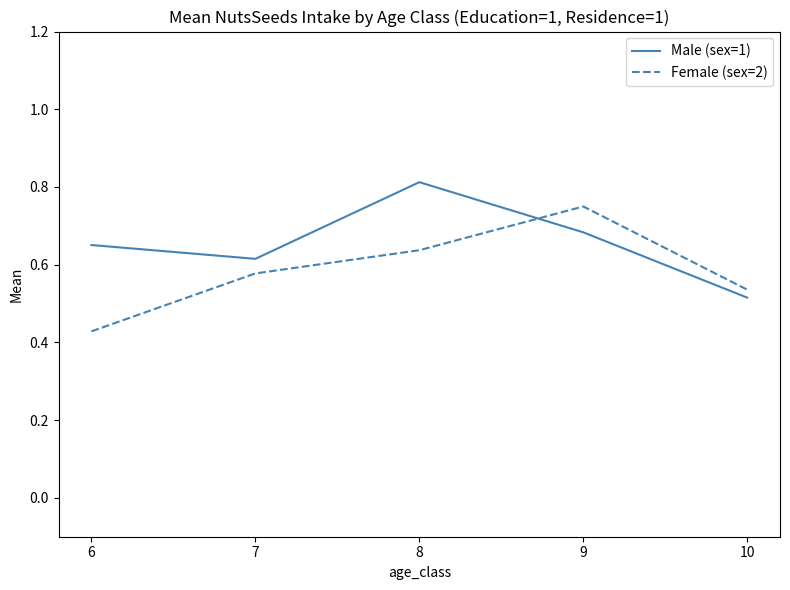

Is the value of Female (sex=2) at 7 greater than the value of Male (sex=1) at 10?

Yes